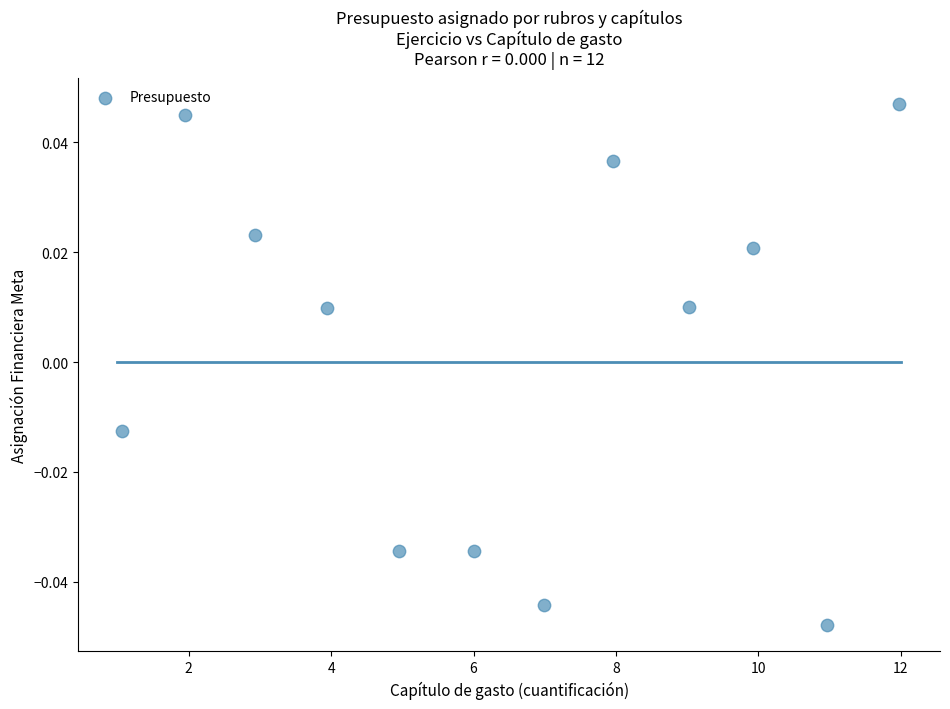

What is the range of X values (max minus min)?

10.9